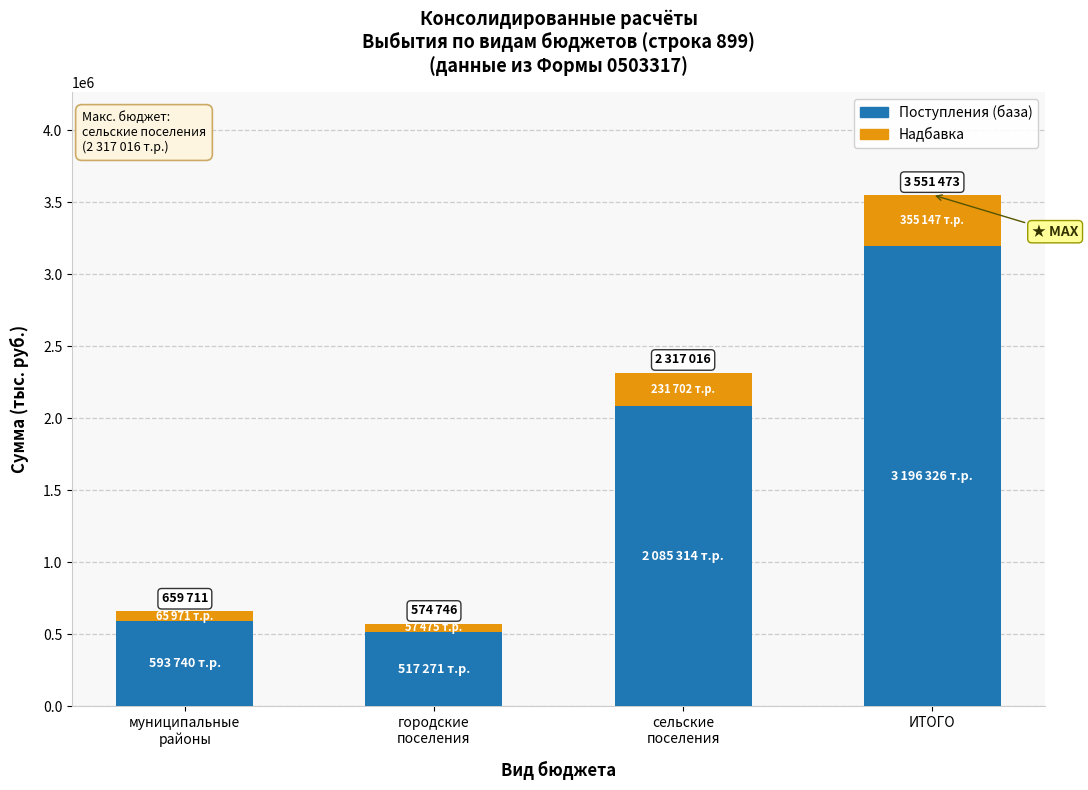

At which category is the sum across all series the highest?

ИТОГО